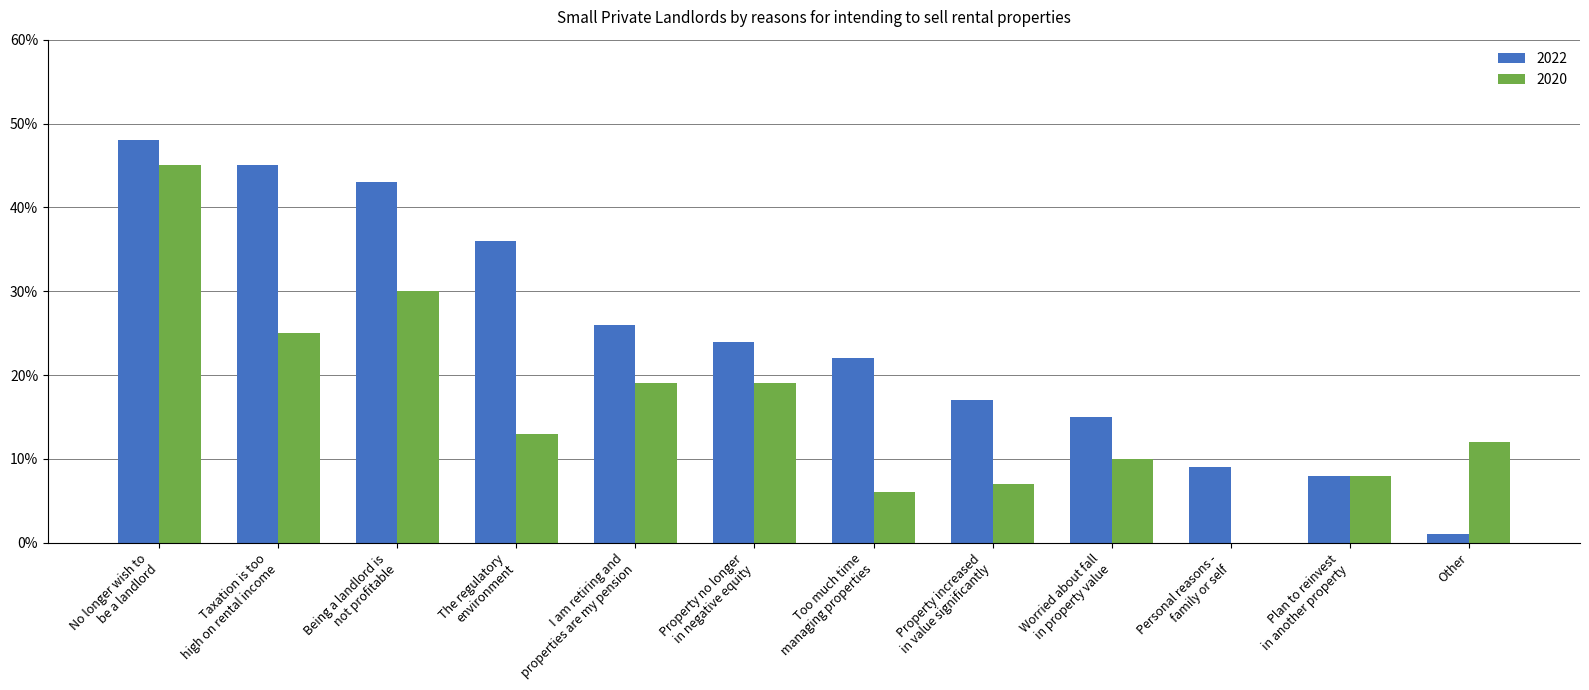

What are all the series names shown in the legend?

2022, 2020